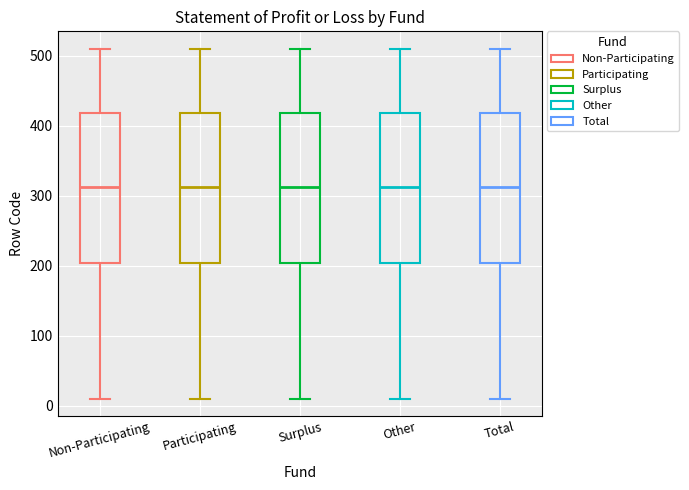

Where does the lower whisker of the box for Non-Participating end on the y-axis? The values are not printed on the chart, so give them approximately, as read against the axis.

10